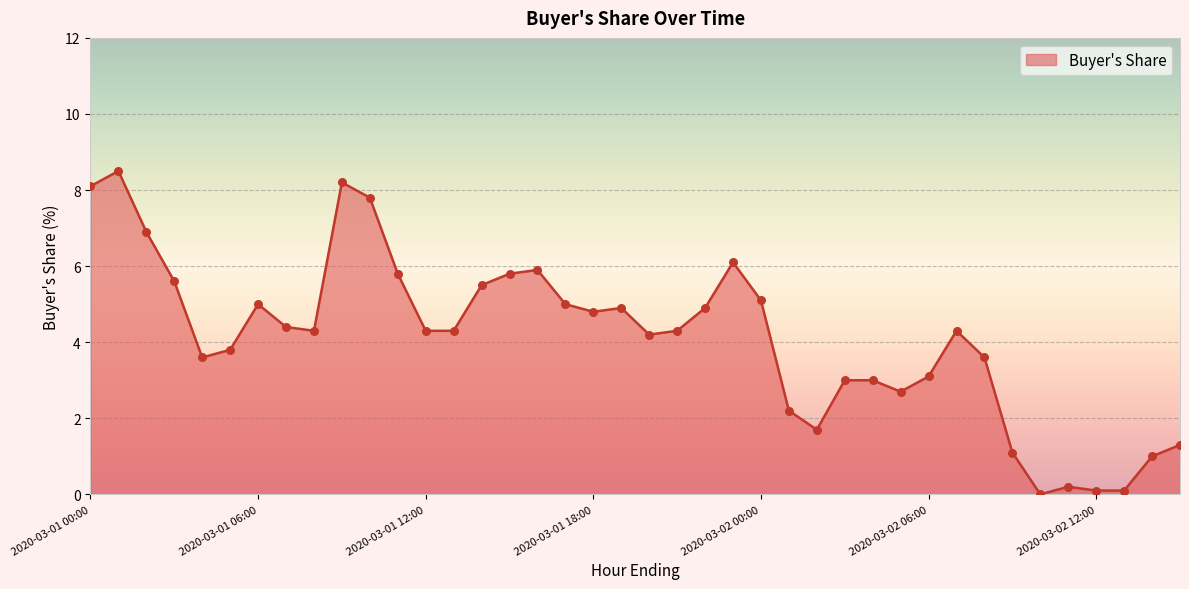

What is the difference between the maximum and minimum values?

8.5